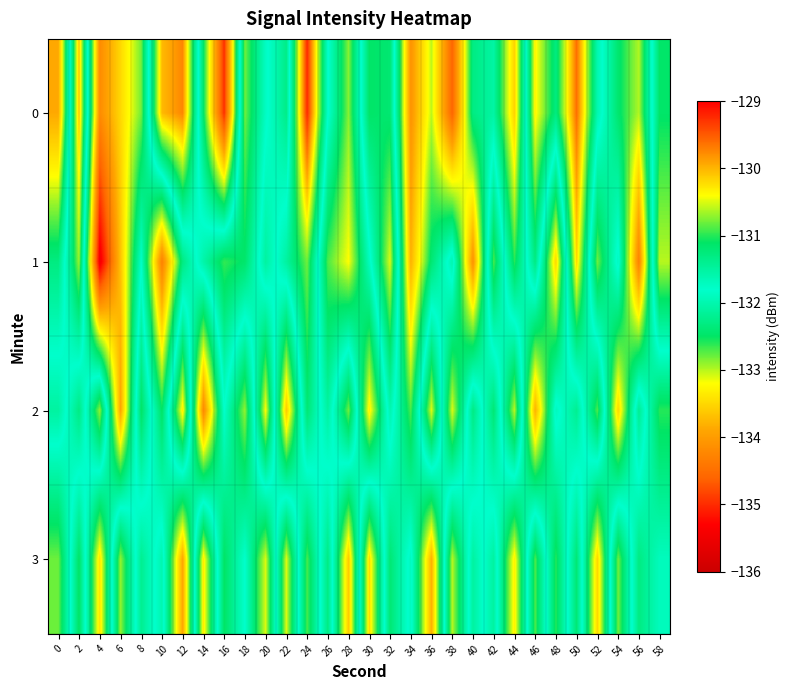

Count the number of categories in the chart.

30